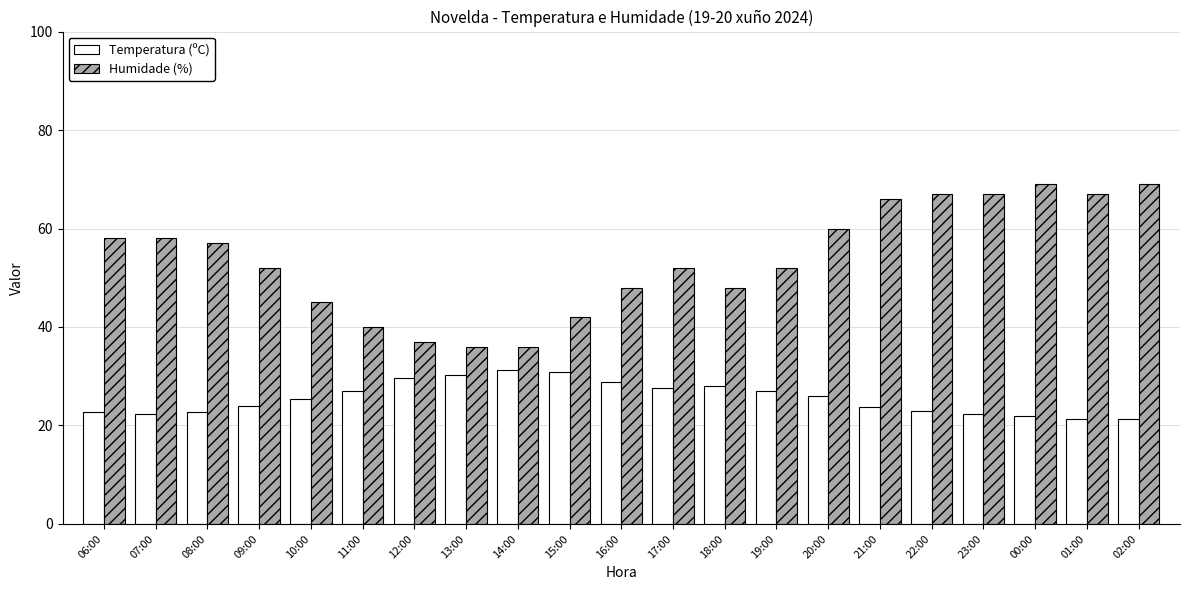

How many categories are shown in the chart?

21